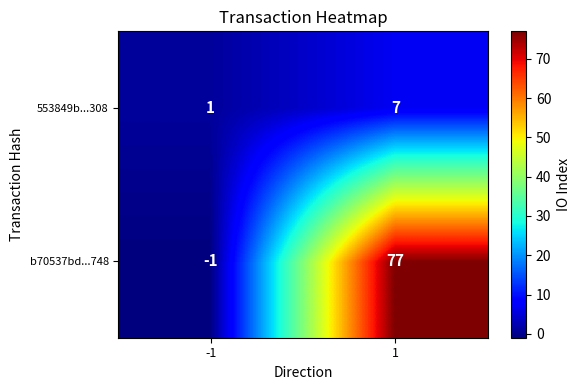

How many data points in b70537bd...748 are less than 77?

1